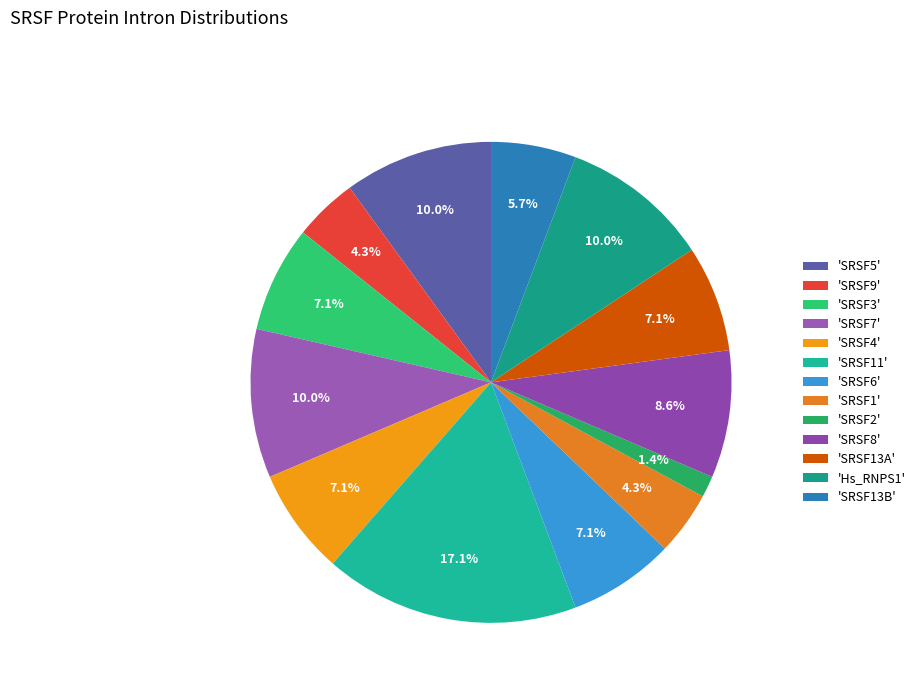

To the nearest percent, what is the average slice percentage?

8%